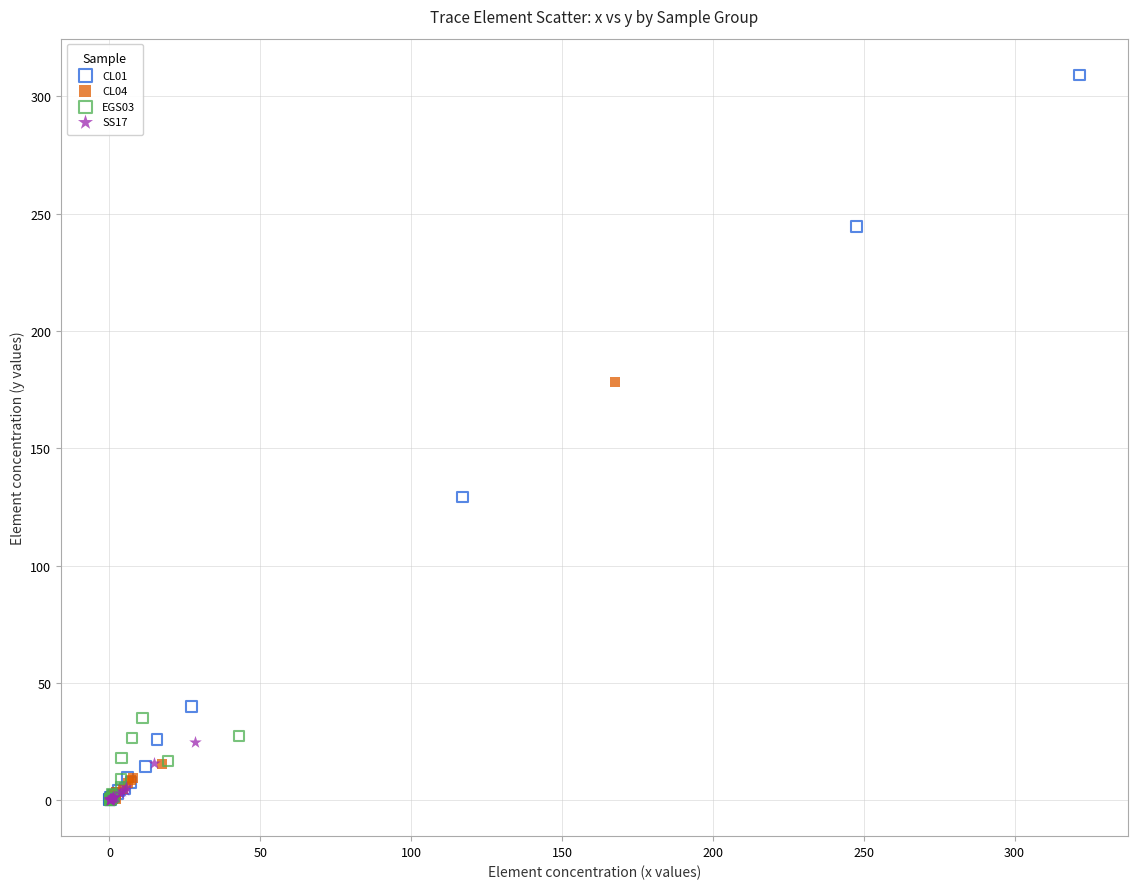

Which series has the largest Y range (max minus min)?

CL01